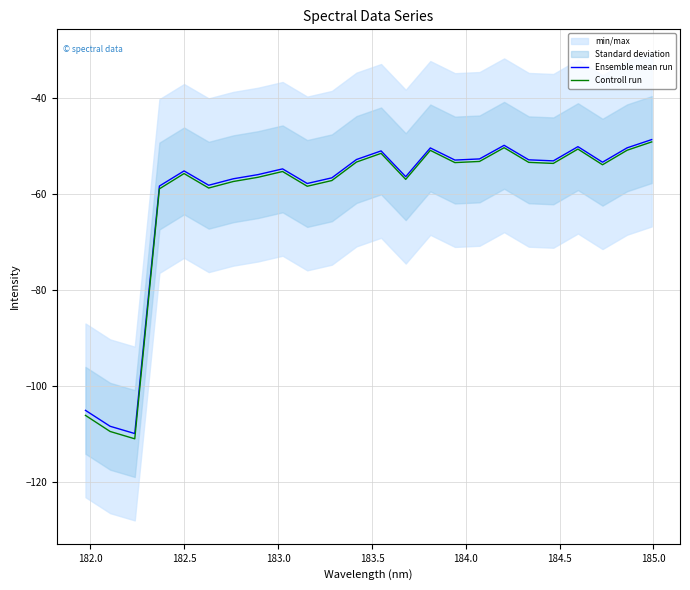

Which series has the largest total across all categories?

Ensemble mean run